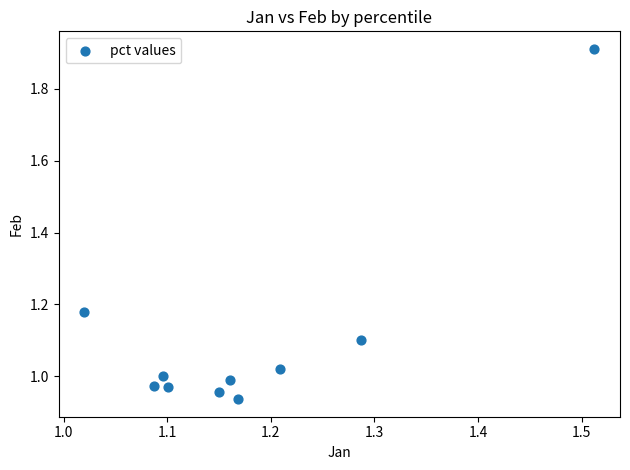

What is the range of X values (max minus min)?

0.5